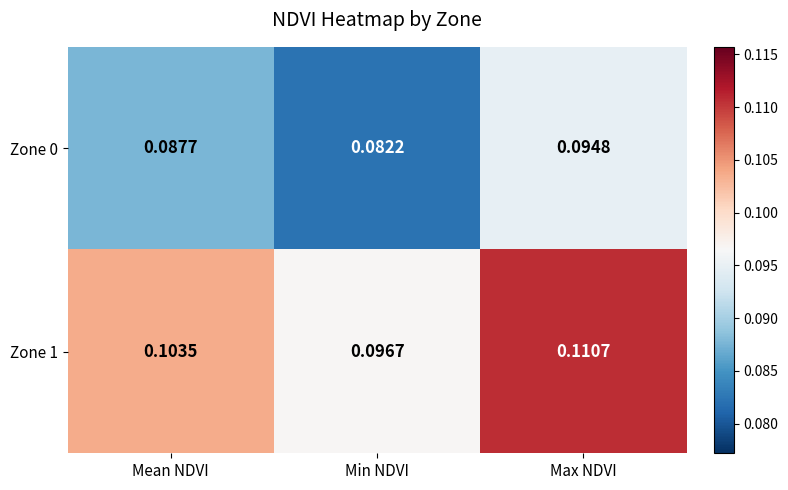

At which label is Zone 1 closest to 0?

Min NDVI